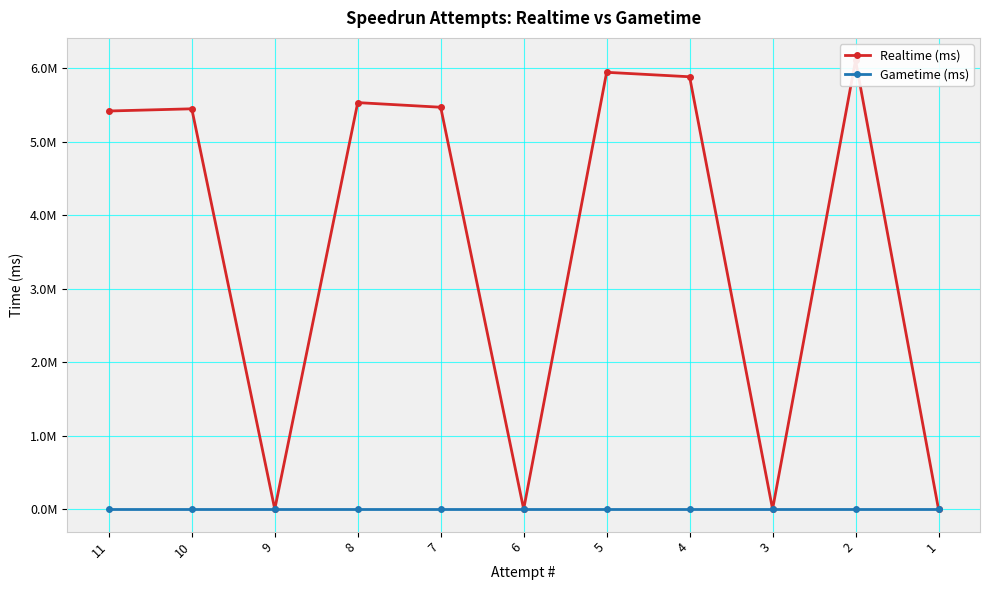

Between 4 and 7, which is larger?

4